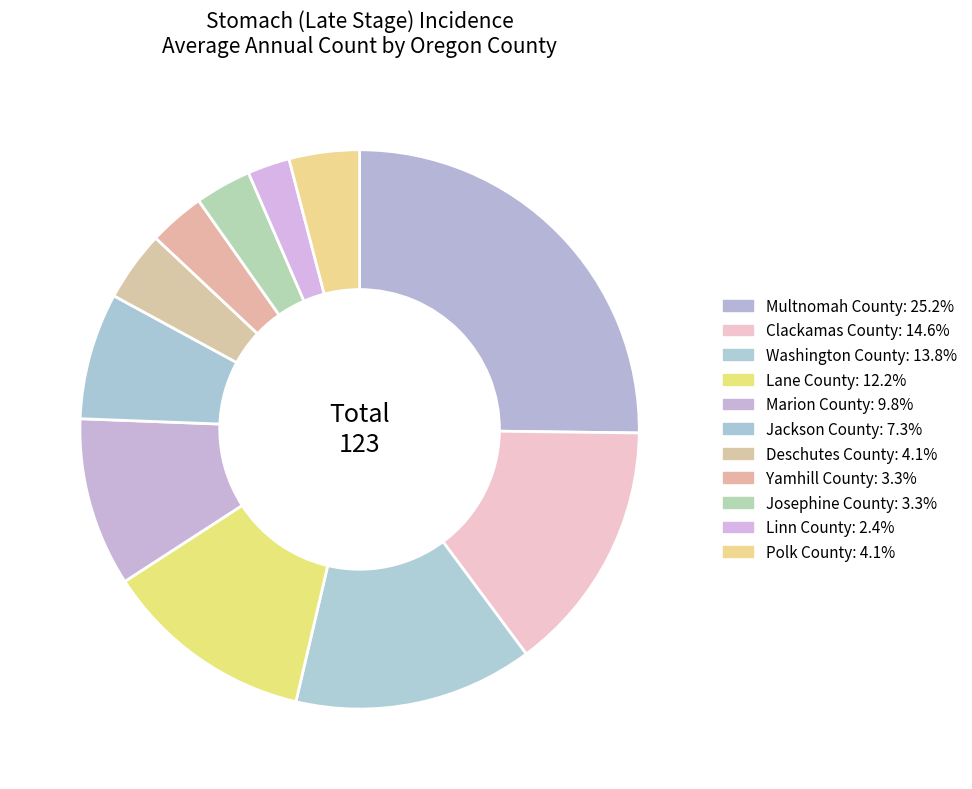

How many segments does this pie chart have?

11